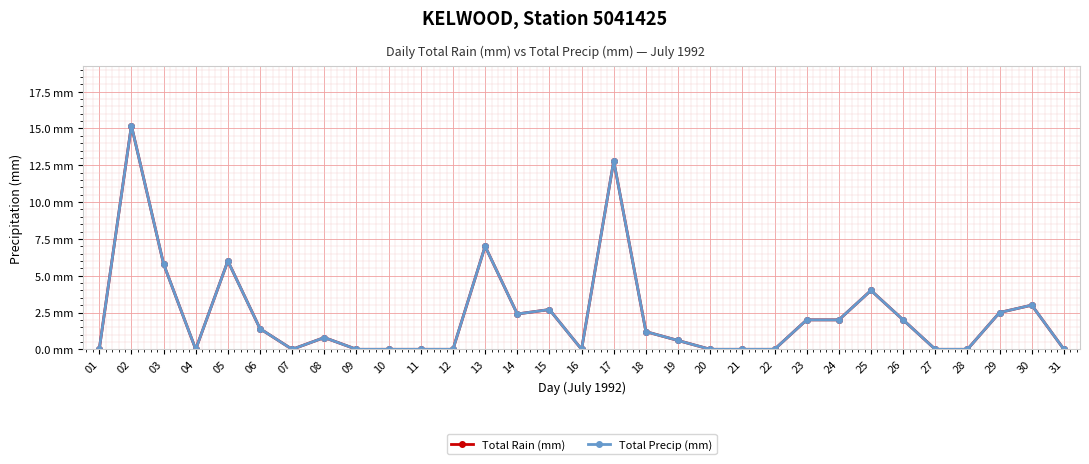

Does the chart have visible grid lines?

Yes